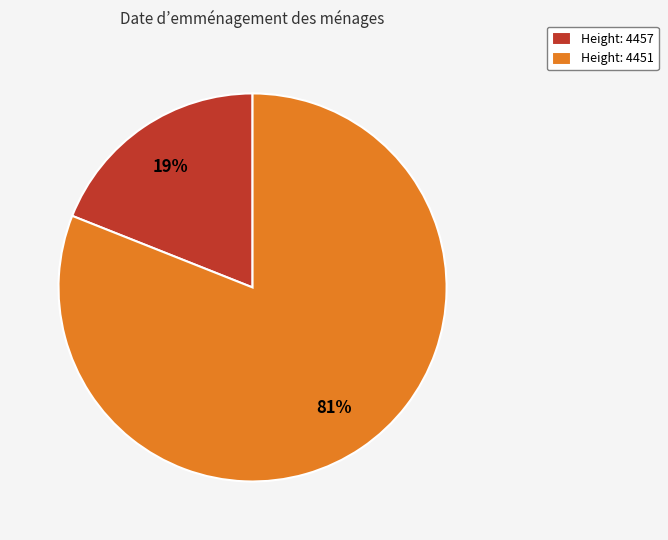

To the nearest percent, what is the difference between the Height: 4457 and Height: 4451 slice percentages?

62%